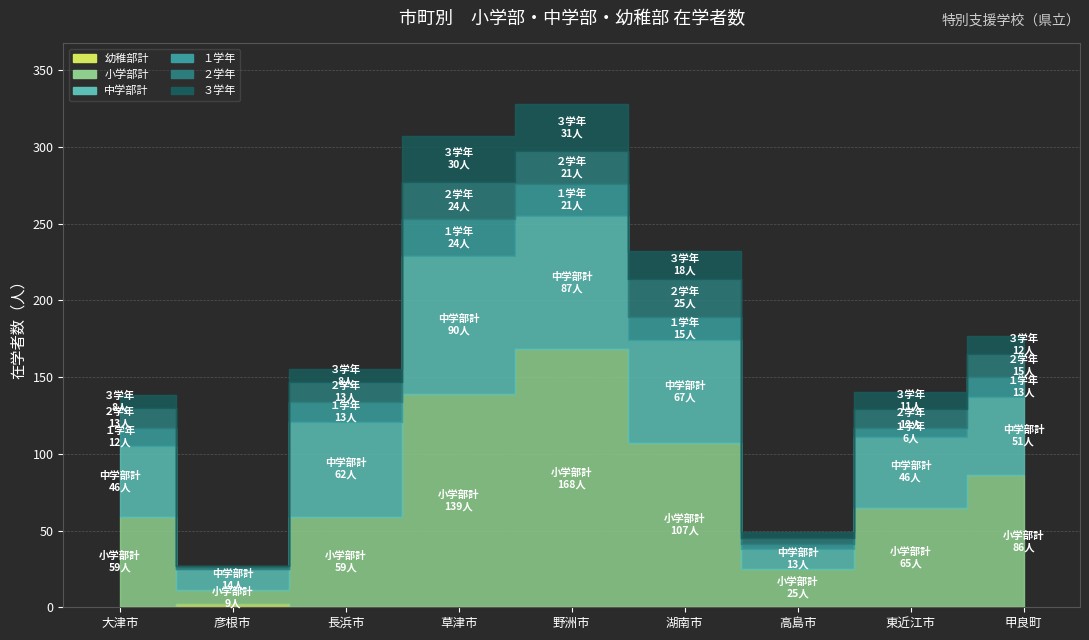

True or false: 小学部計 and １学年 cross at least once.

False